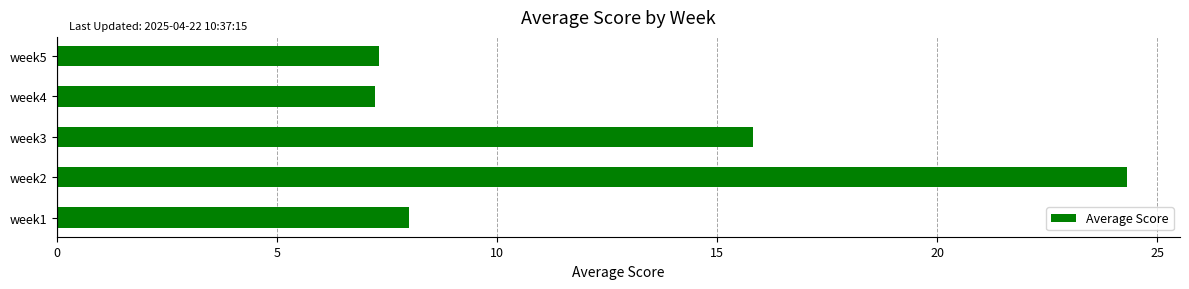

How many values are below 8?

2